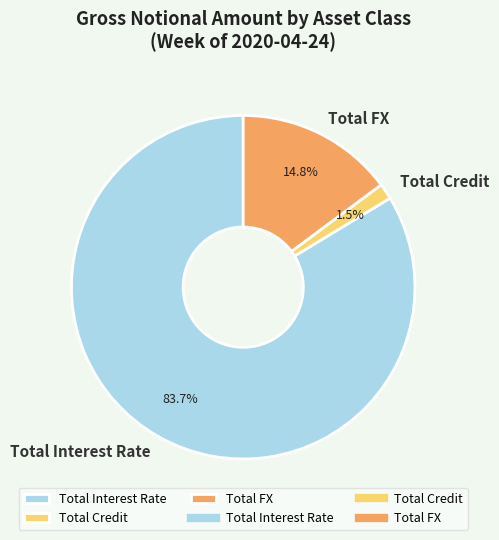

Which has a higher value, Total Credit or Total FX?

Total FX